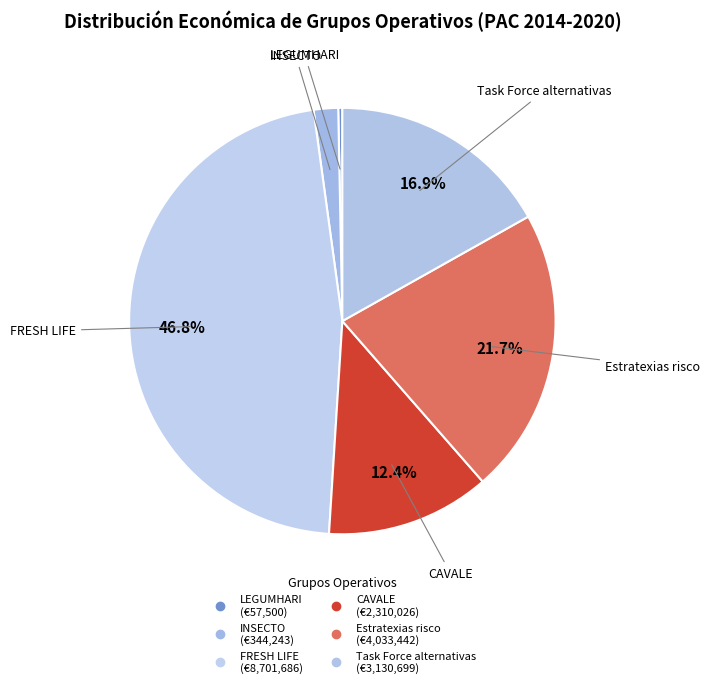

Which slice is the smallest?

LEGUMHARI